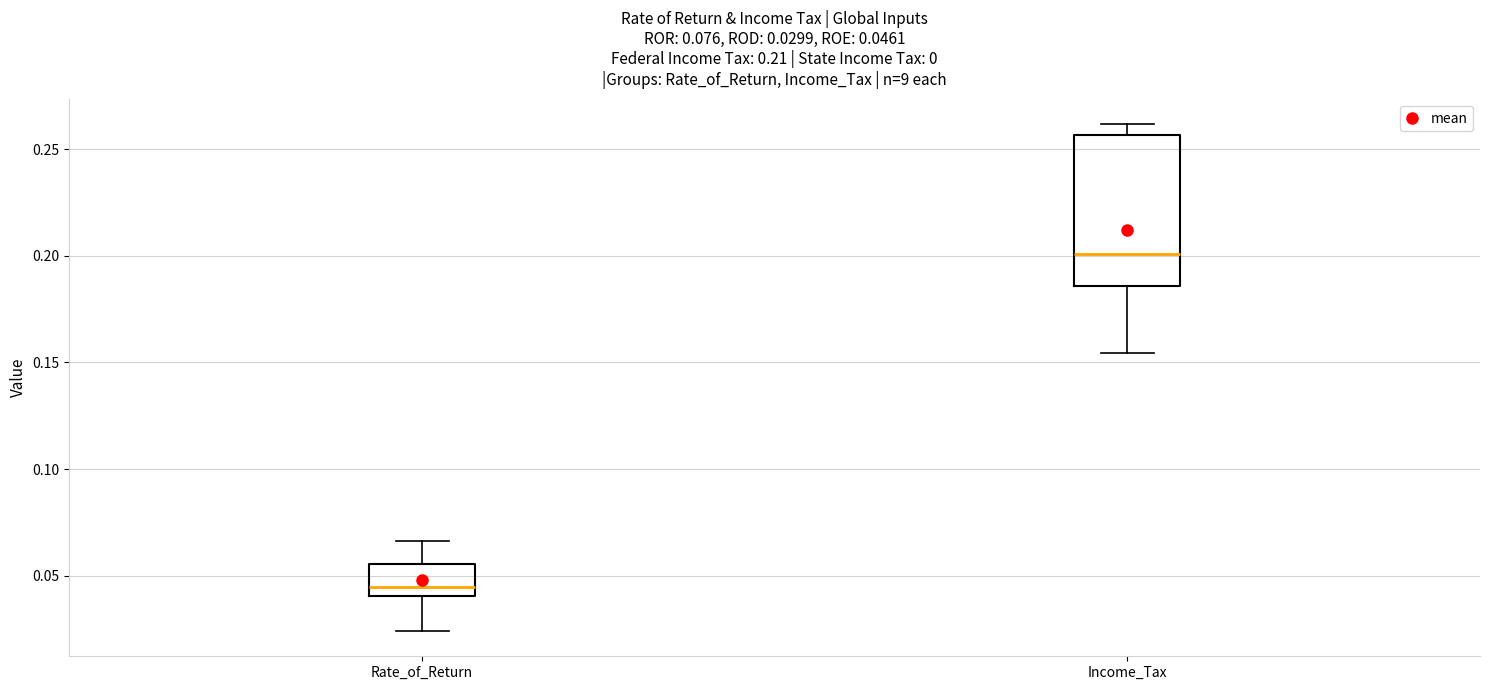

Which box's median line is the lowest?

Rate_of_Return